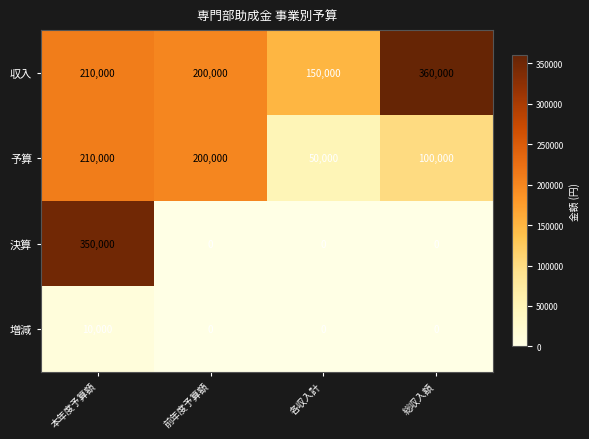

What is the minimum value for 収入?

150000